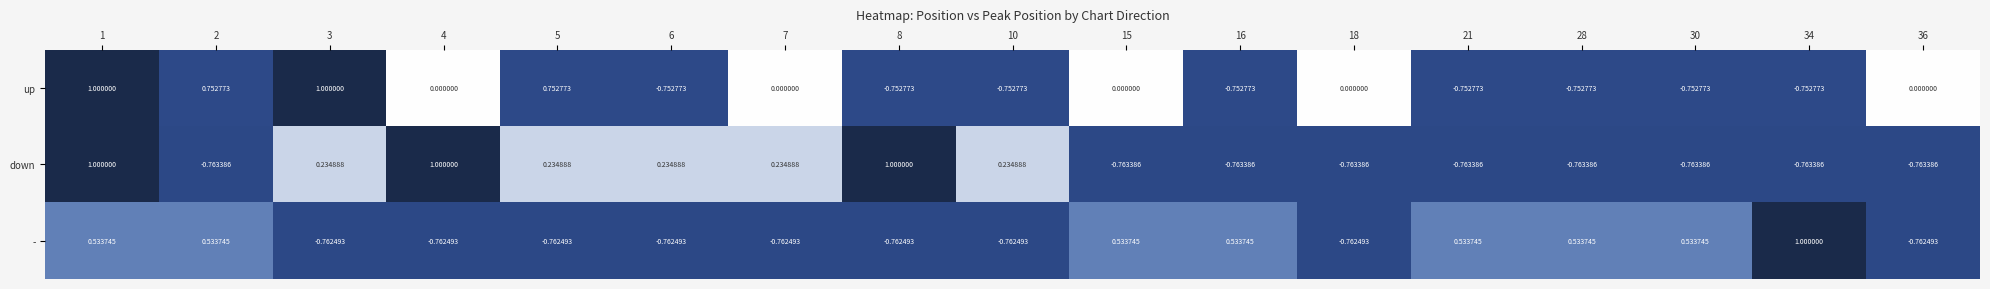

At 30, list the series in order from smallest to largest.

down, up, -